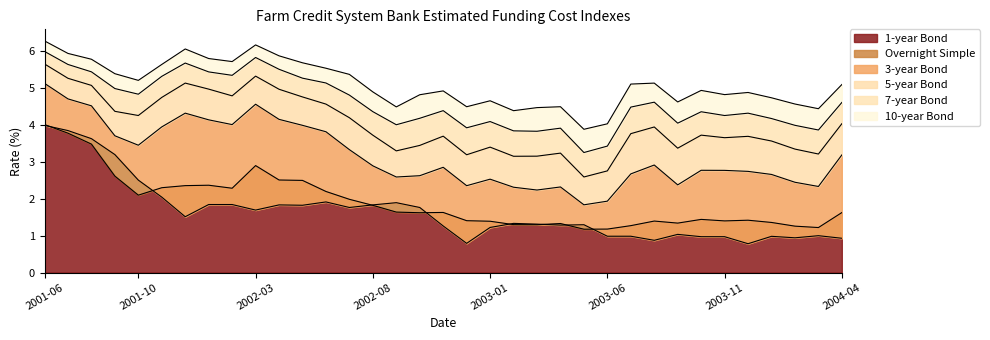

What is the lowest value of the 1-year Bond series?

1.2